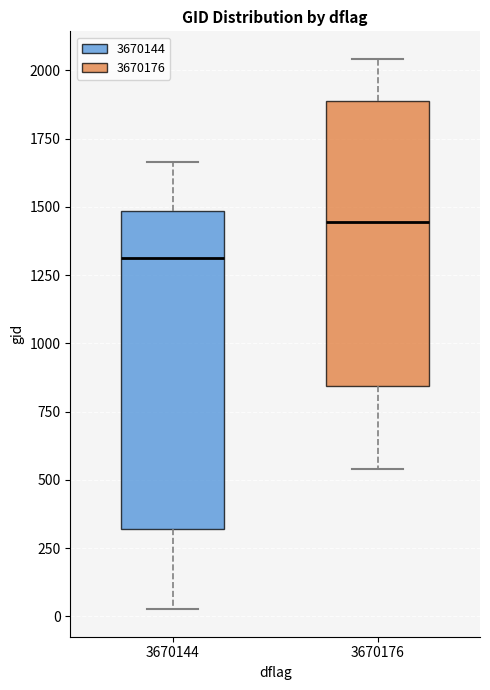

Which box is the tallest, from its lower edge to its upper edge?

3670144